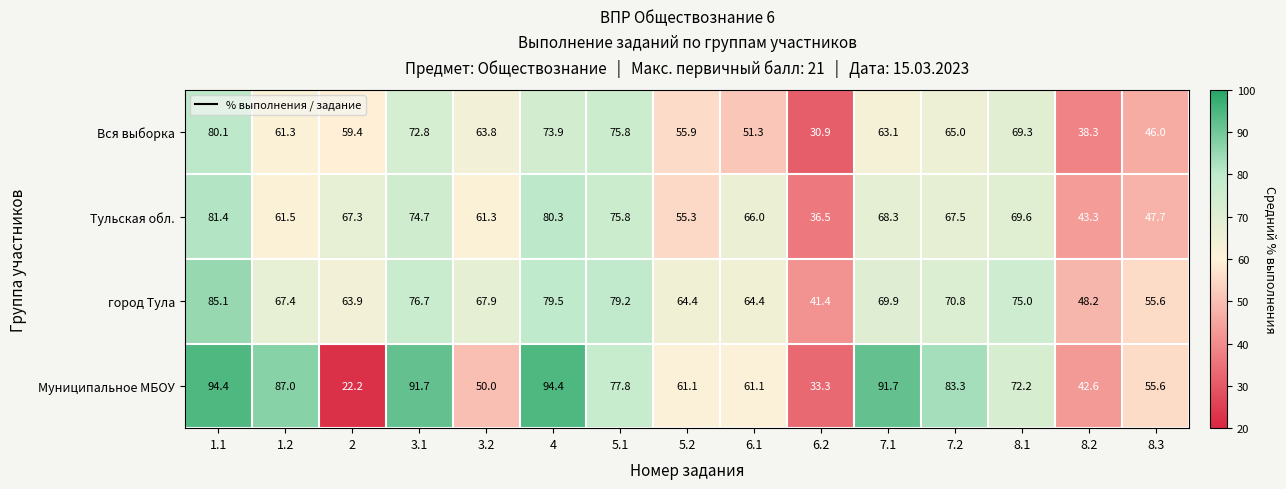

Which series has the largest total across all categories?

Муниципальное МБОУ